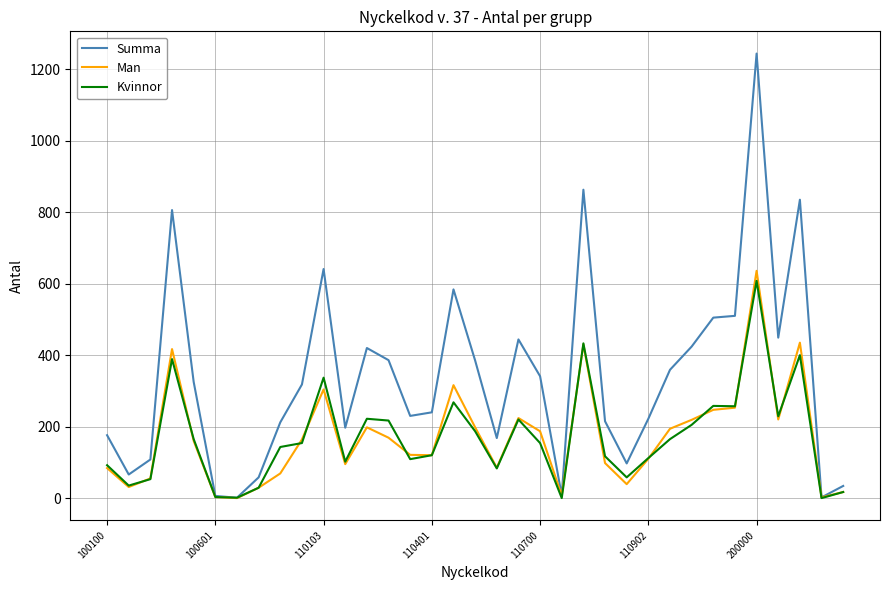

What is the greatest value displayed?

1244